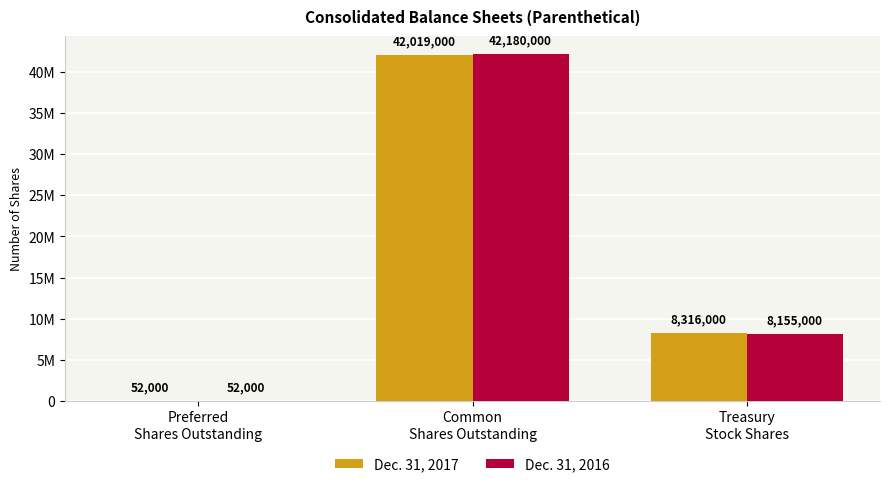

Is the value of Dec. 31, 2017 at Preferred
Shares Outstanding greater than the value of Dec. 31, 2016 at Preferred
Shares Outstanding?

No